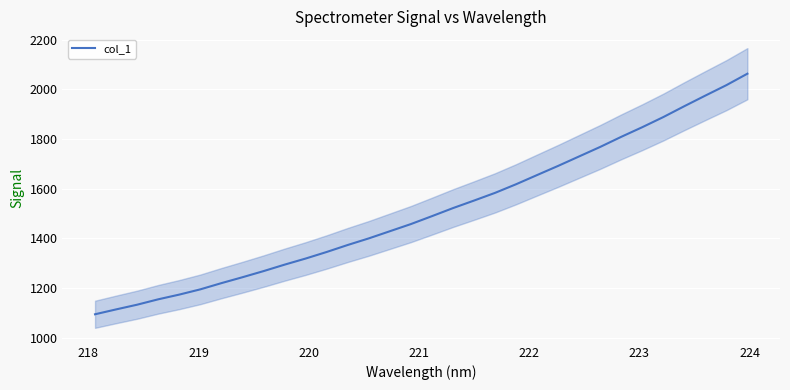

Reading right to left, what are all the values shown in this chart?

2063.4	2017.2	1975.2	1932.5	1888.6	1847.9	1809.0	1768.4	1730.2	1692.0	1655.1	1618.0	1583.2	1552.2	1521.8	1489.3	1457.5	1428.6	1399.8	1373.2	1345.0	1318.5	1293.9	1267.9	1243.2	1219.4	1194.4	1173.2	1154.2	1132.5	1113.5	1093.9